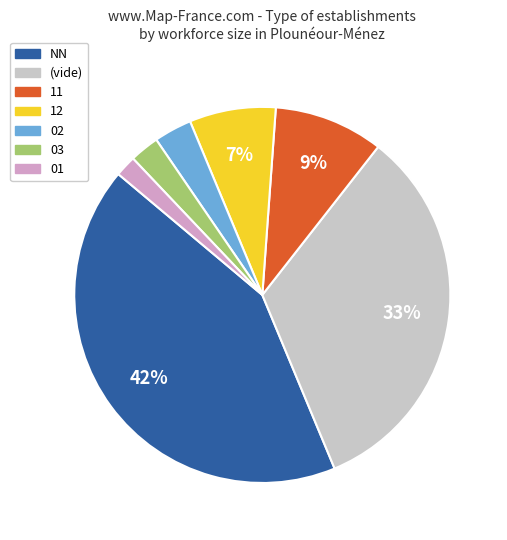

Is there a majority slice in this chart?

No